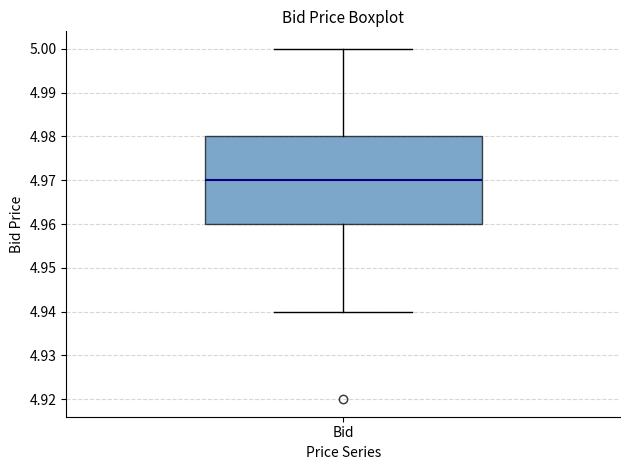

Where is the lower edge of the box for Bid on the y-axis? The values are not printed on the chart, so give them approximately, as read against the axis.

4.96